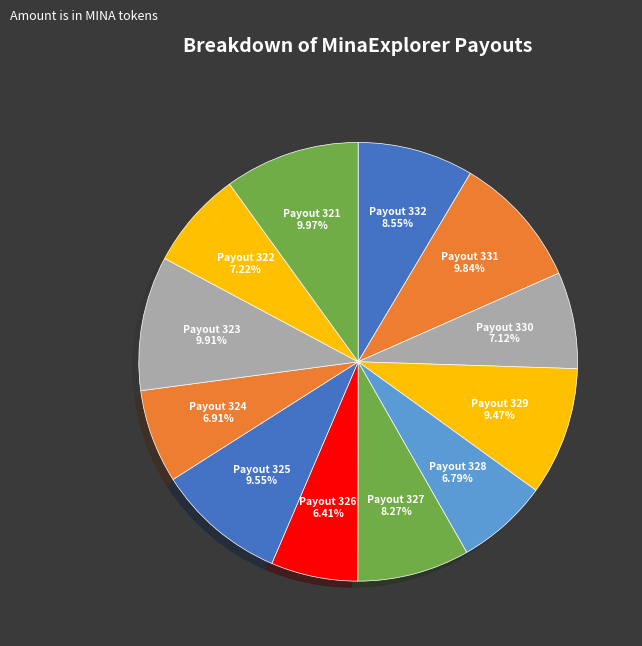

What percentage is NOT represented by Payout 332?

91.5%